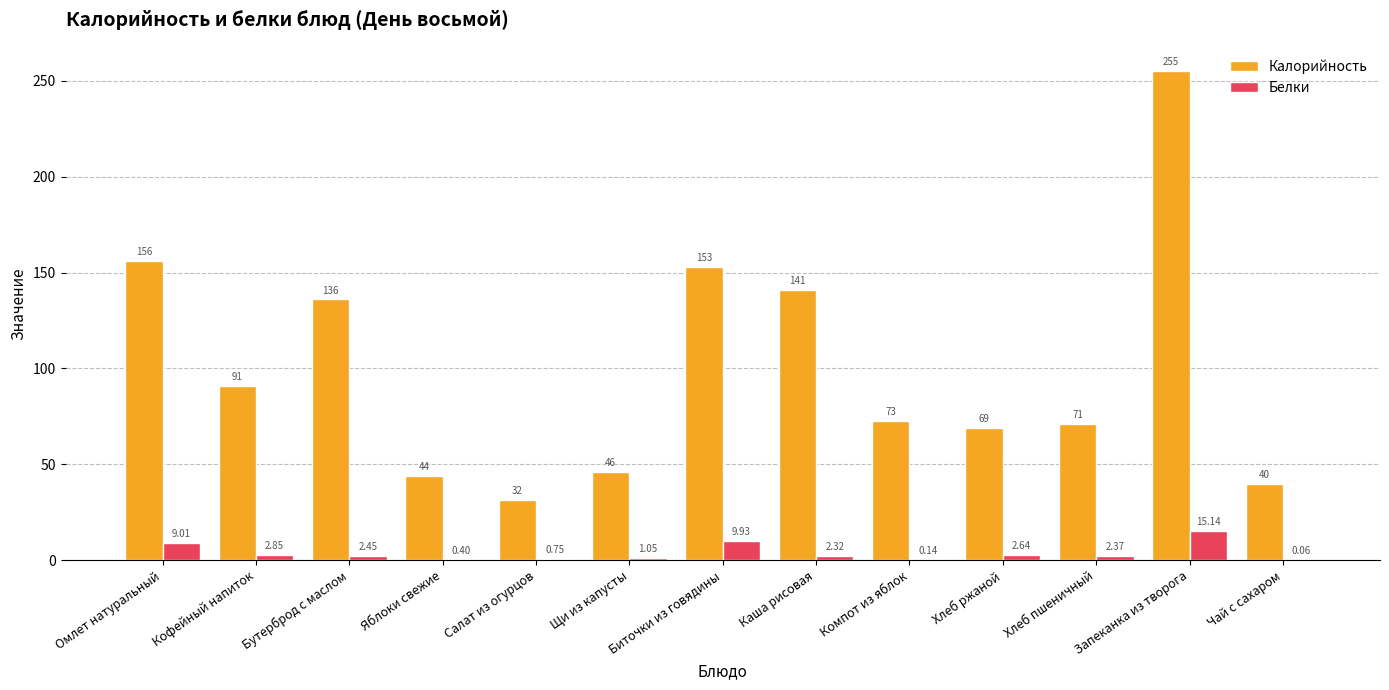

Where does the Калорийность series first go above 72?

Омлет натуральный